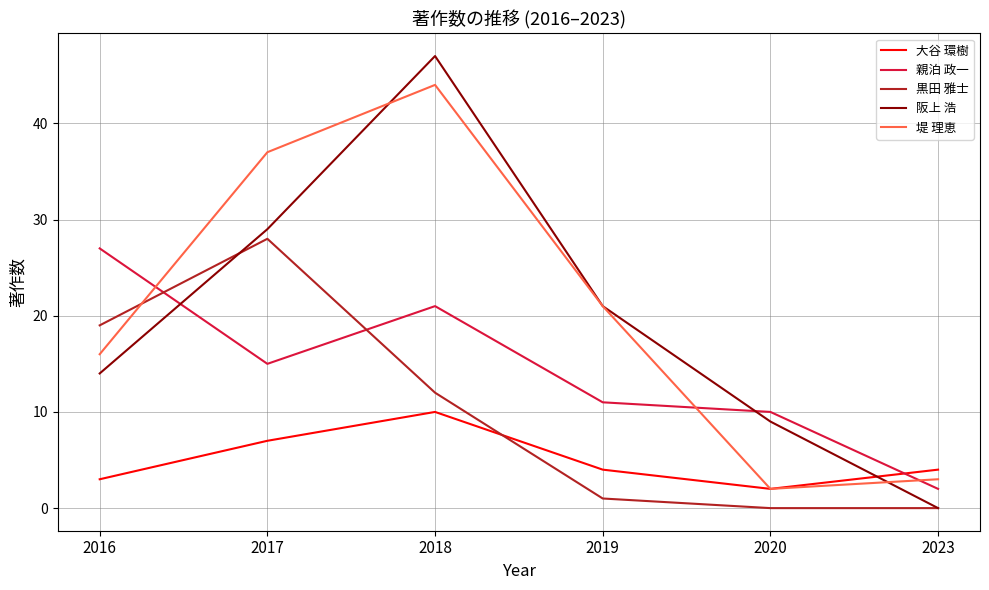

Reading right to left, transcribe all the data shown in this chart.

大谷 環樹: 2023=4	2020=2	2019=4	2018=10	2017=7	2016=3
親泊 政一: 2023=2	2020=10	2019=11	2018=21	2017=15	2016=27
黒田 雅士: 2023=0	2020=0	2019=1	2018=12	2017=28	2016=19
阪上 浩: 2023=0	2020=9	2019=21	2018=47	2017=29	2016=14
堤 理恵: 2023=3	2020=2	2019=21	2018=44	2017=37	2016=16